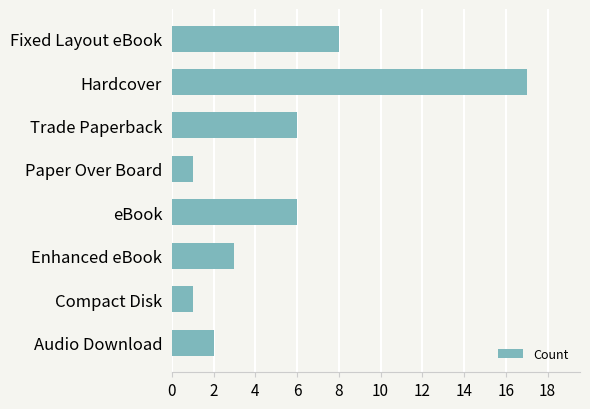

What is the average value?

6